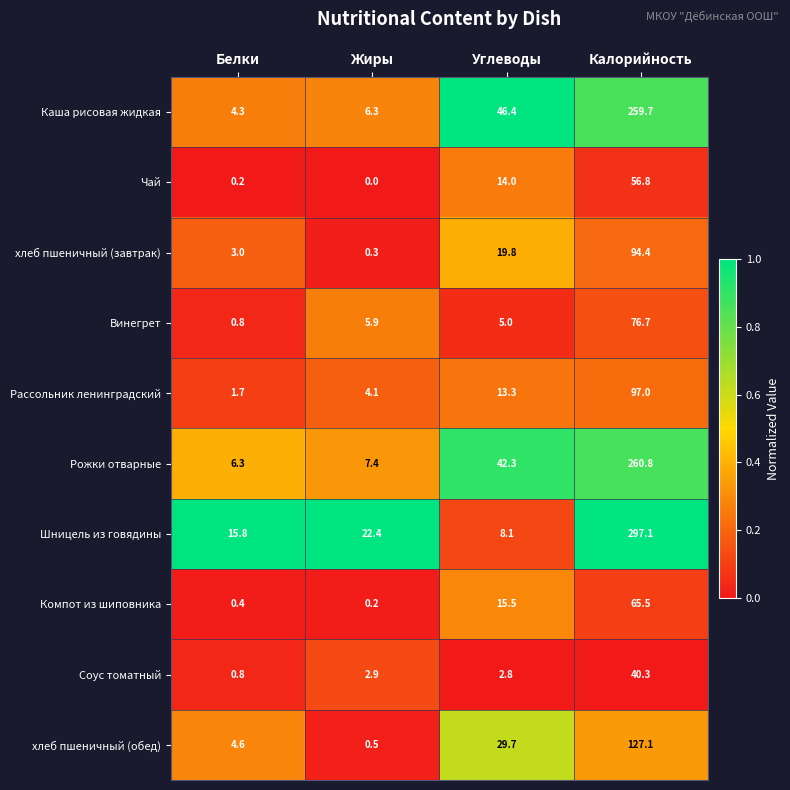

What is the sum of the Рассольник ленинградский values at Калорийность and Белки?

98.7